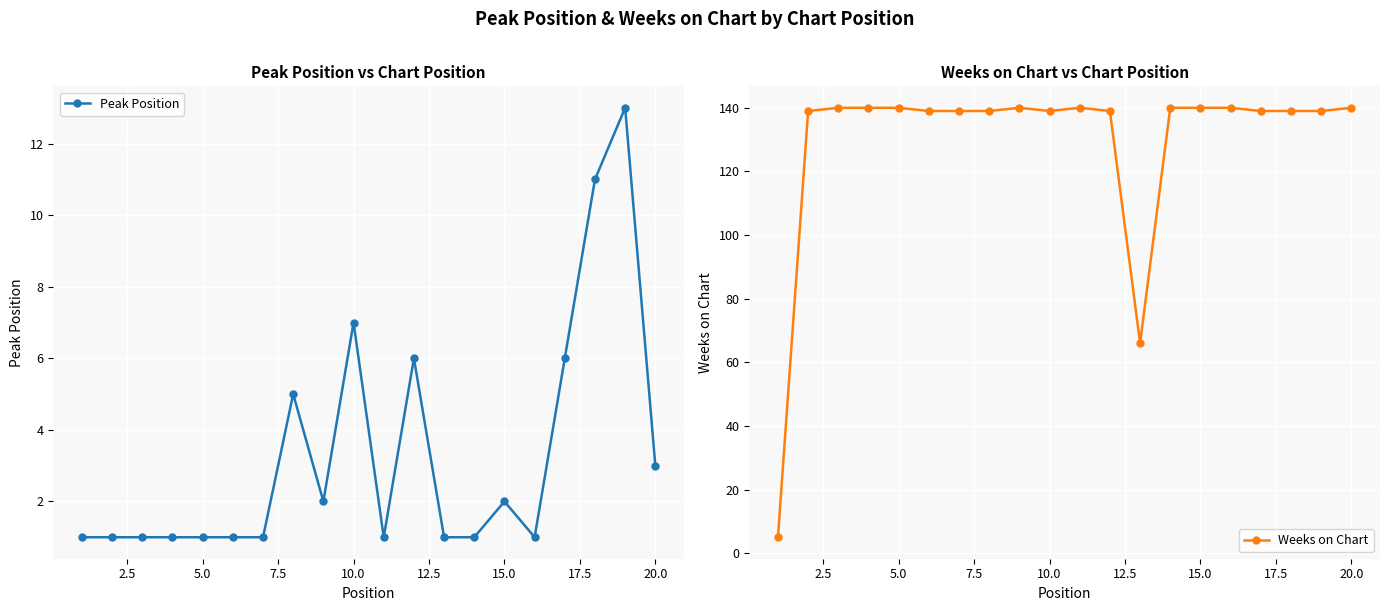

Reading left to right, list all the values displayed in this chart.

Peak Position: 1	1	1	1	1	1	1	5	2	7	1	6	1	1	2	1	6	11	13	3
Weeks on Chart: 5	139	140	140	140	139	139	139	140	139	140	139	66	140	140	140	139	139	139	140